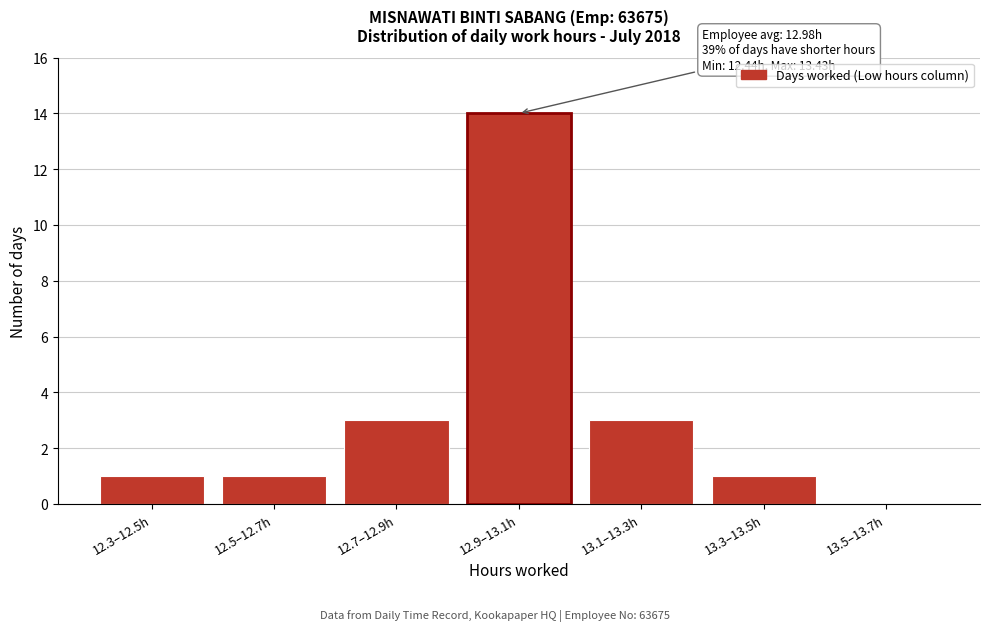

Reading left to right, what are all the values shown in this chart?

12.3–12.5h=1	12.5–12.7h=1	12.7–12.9h=3	12.9–13.1h=14	13.1–13.3h=3	13.3–13.5h=1	13.5–13.7h=0